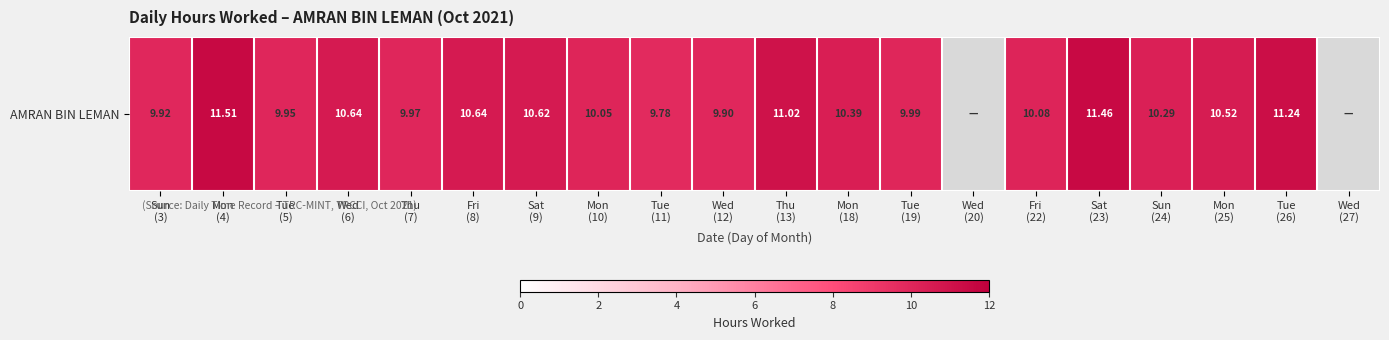

What is the ratio of the value at Tue
(5) to the value at Fri
(22)?

1.0